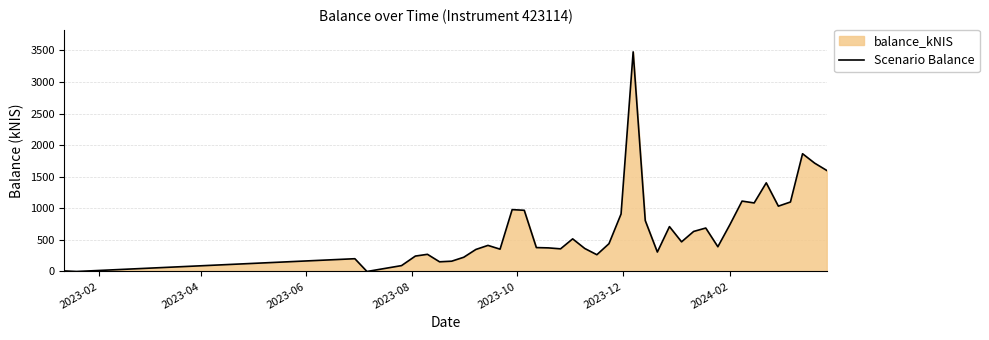

What is the greatest value displayed?

3478.2